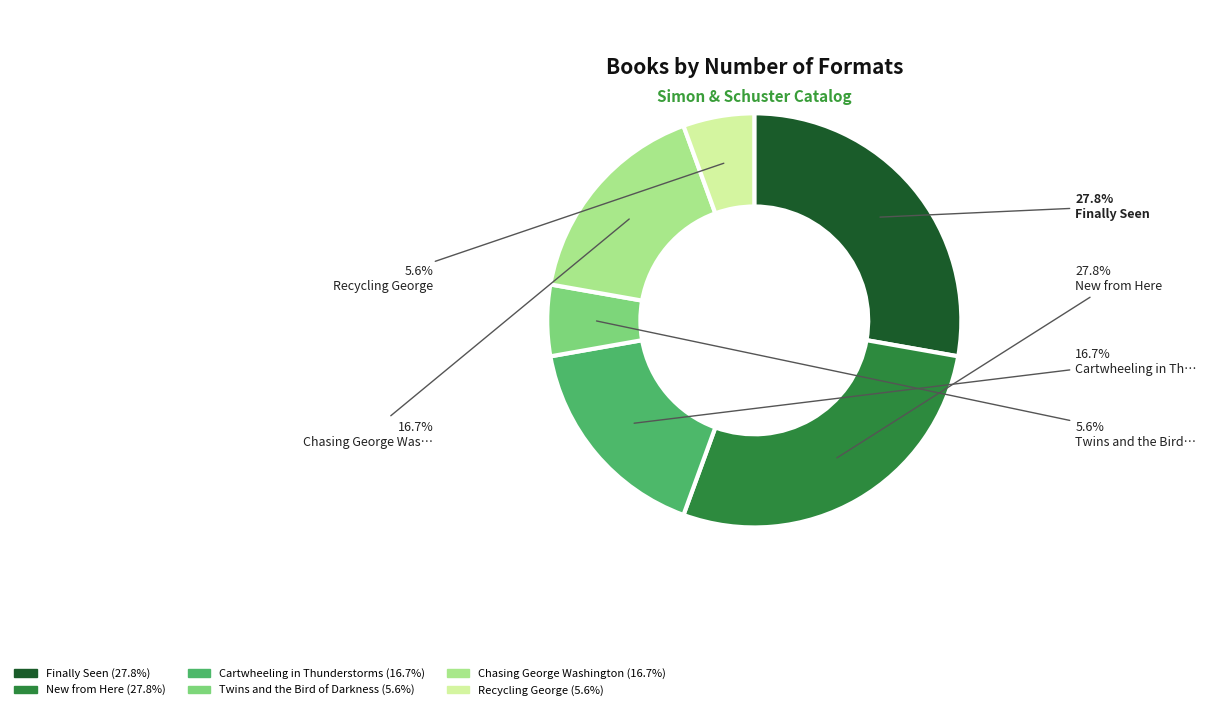

Is there a majority slice in this chart?

No